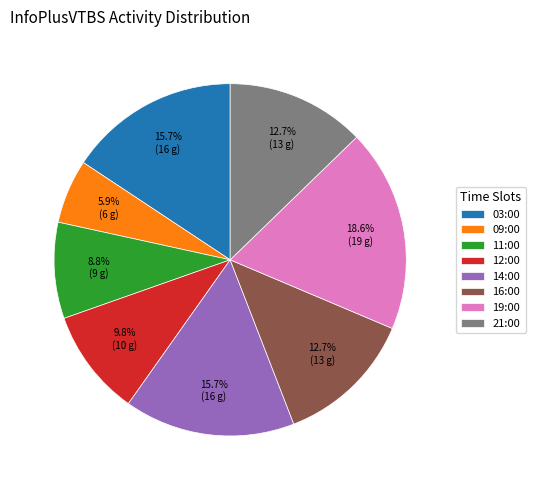

The 14:00 slice represents 1% of the pie. True or false?

False